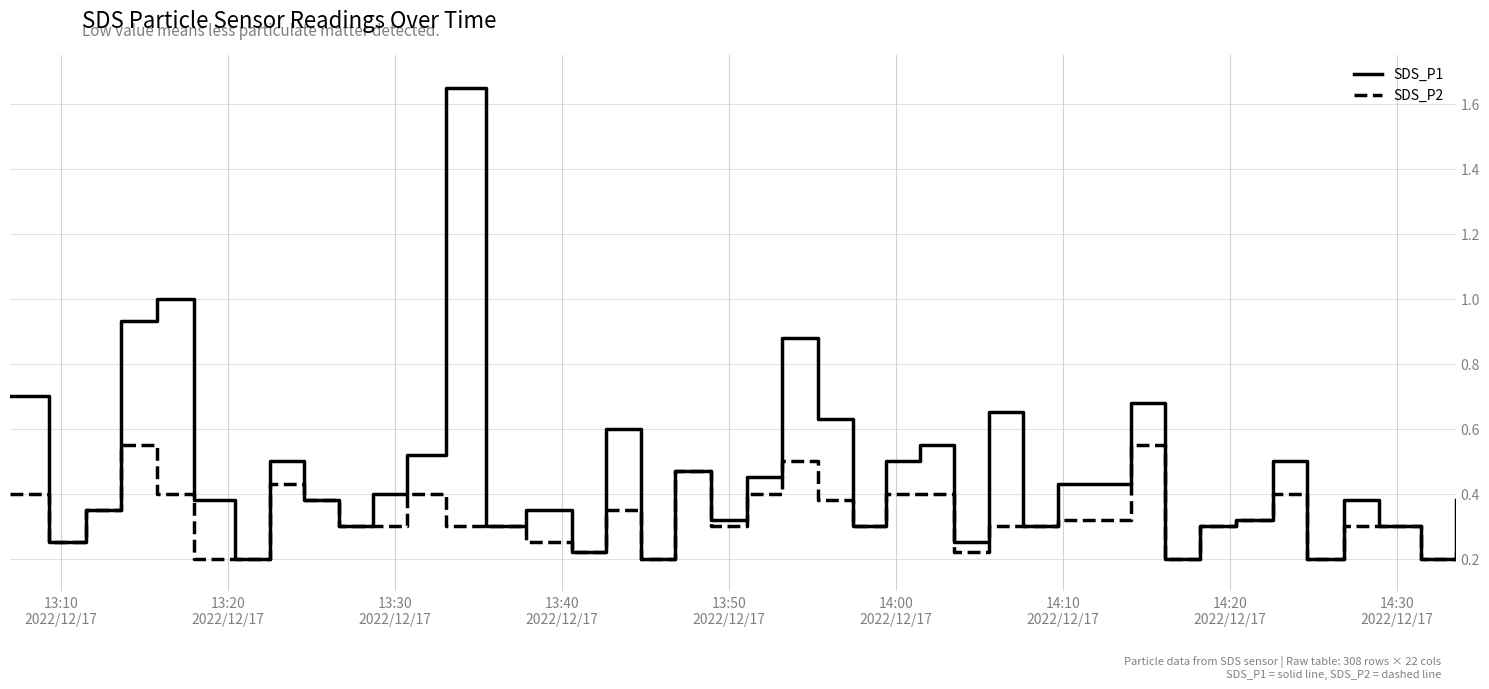

Which series has the largest range (max minus min)?

SDS_P1